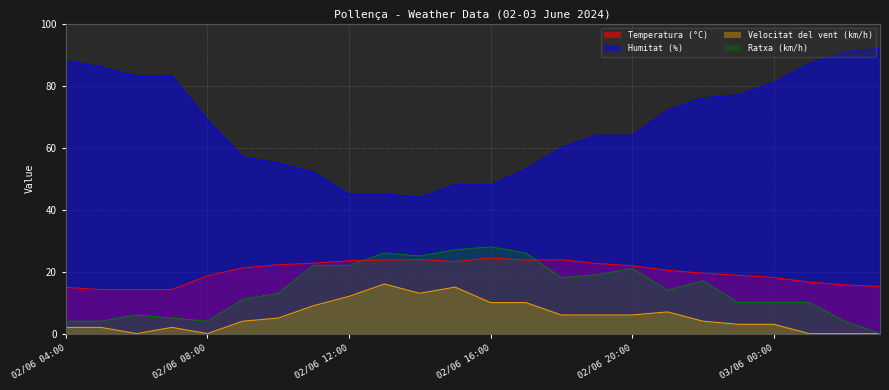

The Velocitat del vent (km/h) series shows 3.6 at 02/06 04:00. True or false?

False